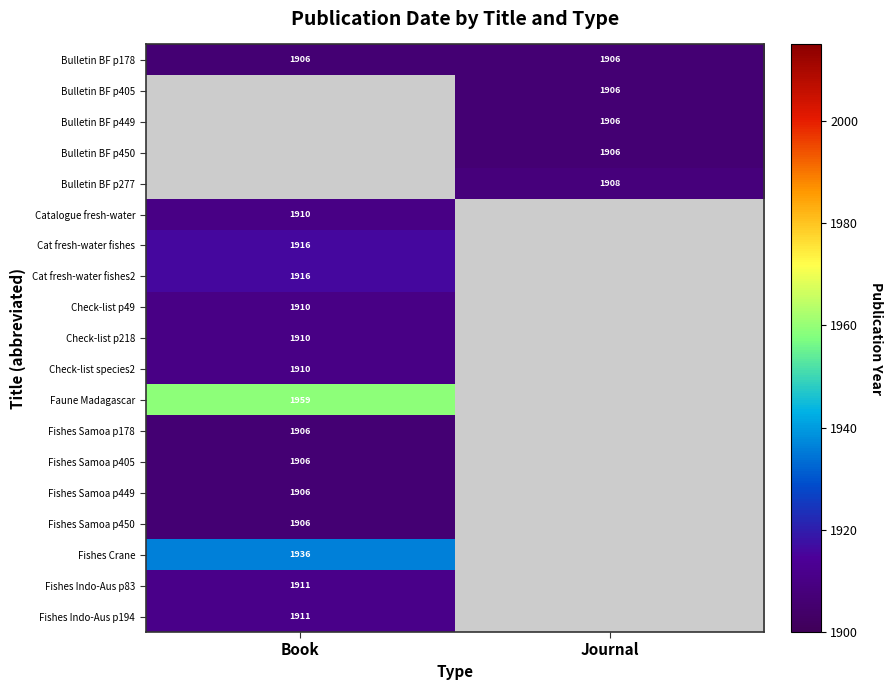

The value of Cat fresh-water fishes2 at Book is 548.3. True or false?

False